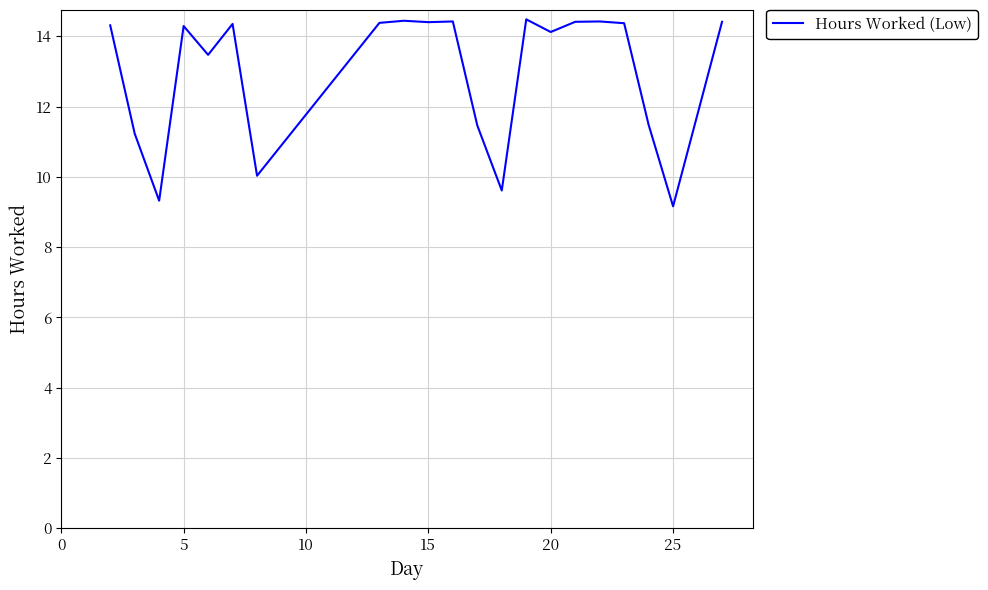

What is the difference between the maximum and minimum values?

5.3